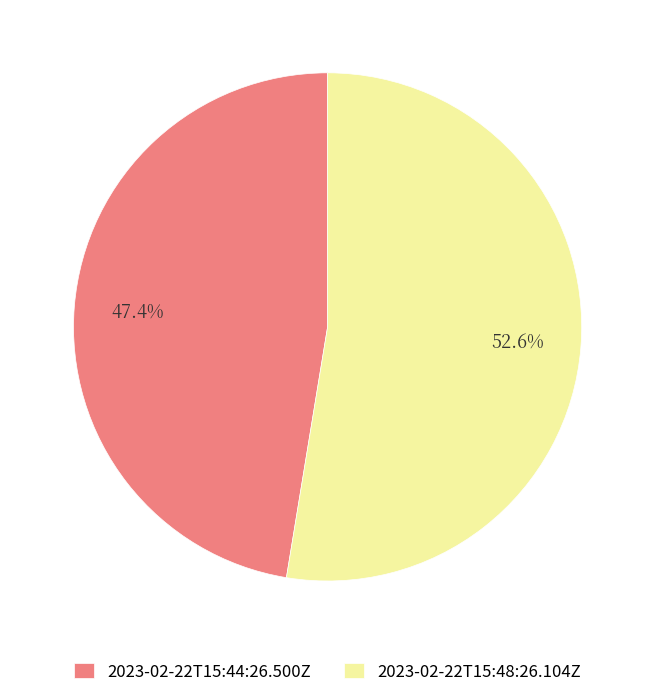

What portion of the pie excludes 2023-02-22T15:48:26.104Z?

47.4%